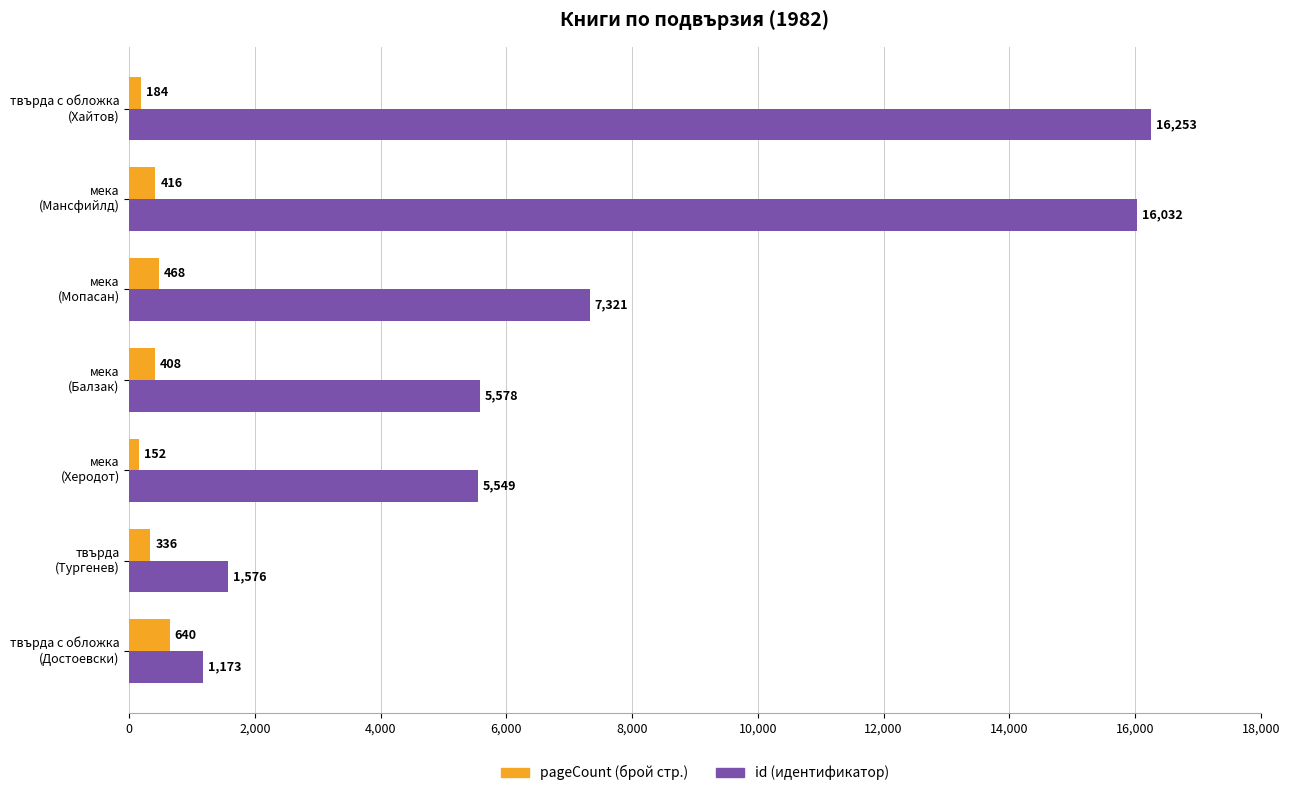

What is the minimum value shown in the chart?

152